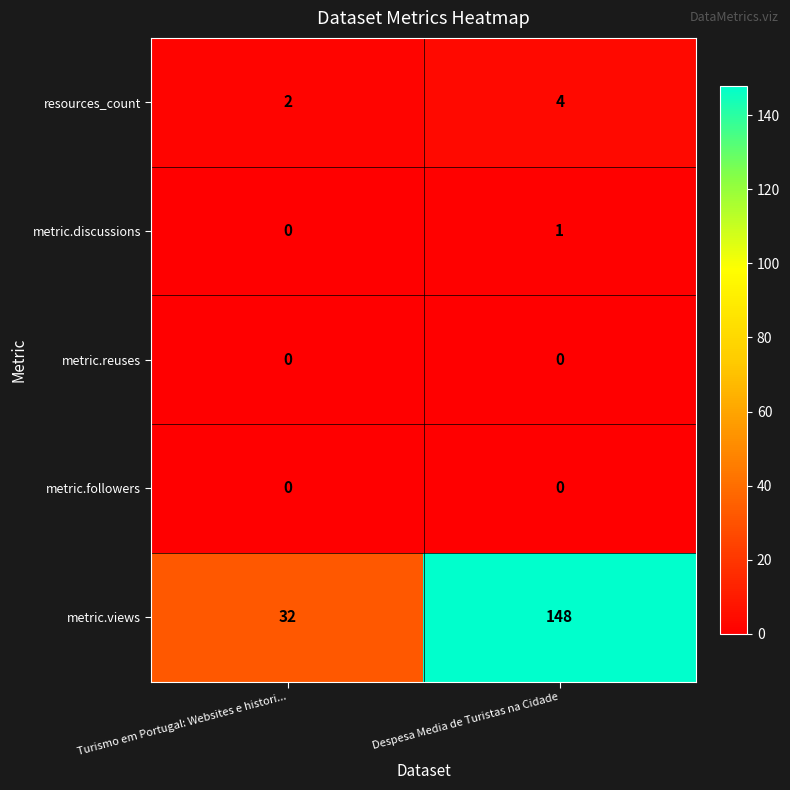

What is the total value across all series at Turismo em Portugal: Websites e histori...?

34